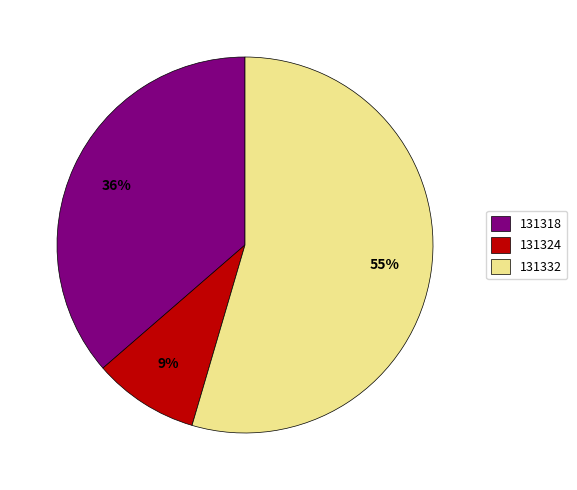

To the nearest percent, what is the average slice percentage?

33%